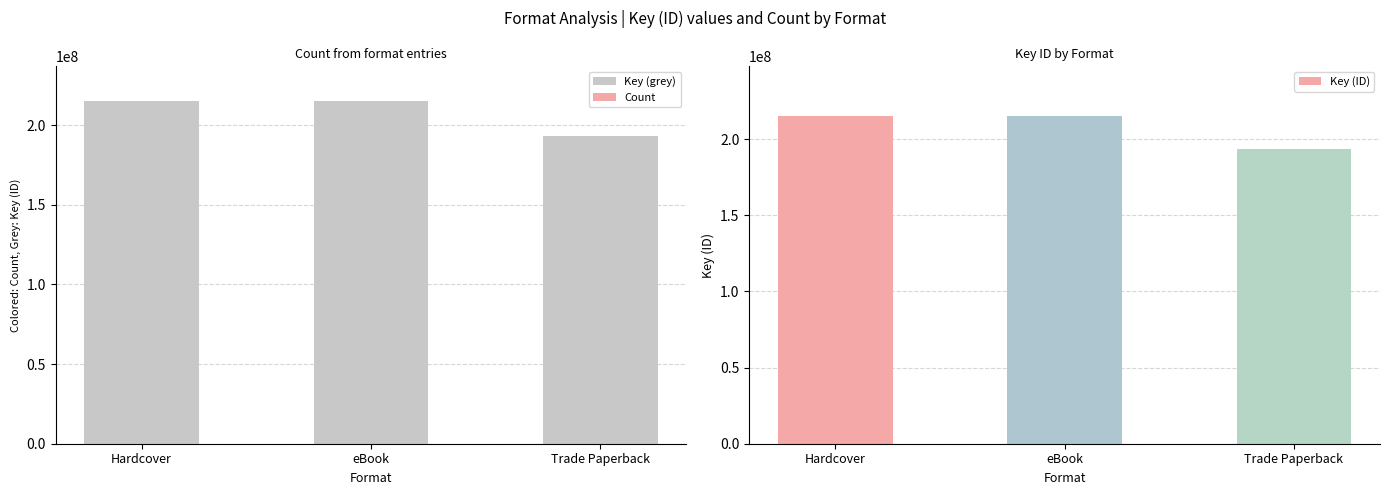

The Key (grey) series shows 215452105 at eBook. True or false?

True